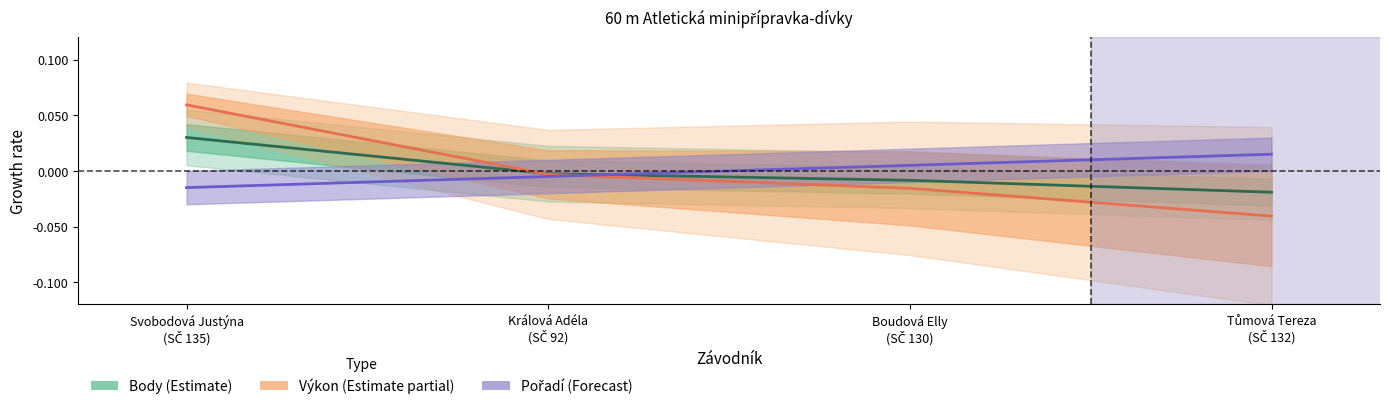

What is the label of the 1st point from the right?

Tůmová Tereza
(SČ 132)